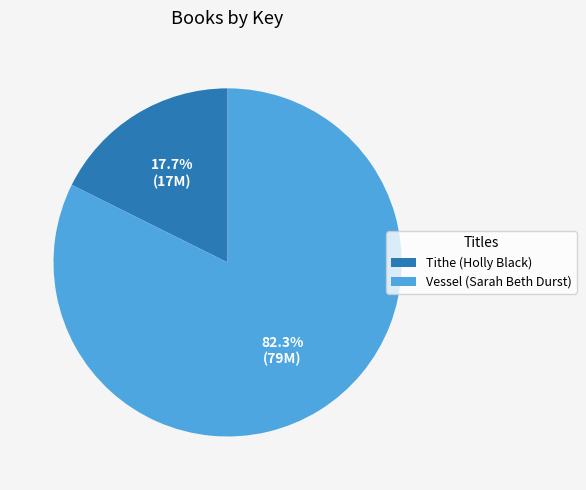

Which has a higher value, Vessel (Sarah Beth Durst) or Tithe (Holly Black)?

Vessel (Sarah Beth Durst)